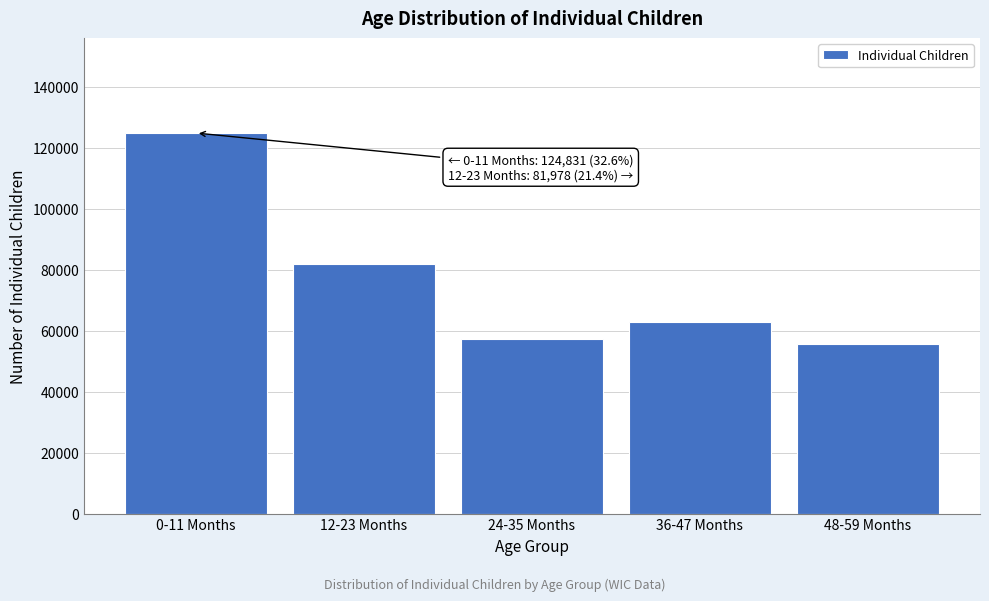

Reading right to left, transcribe all the data shown in this chart.

48-59 Months=55766	36-47 Months=62871	24-35 Months=57163	12-23 Months=81978	0-11 Months=124831